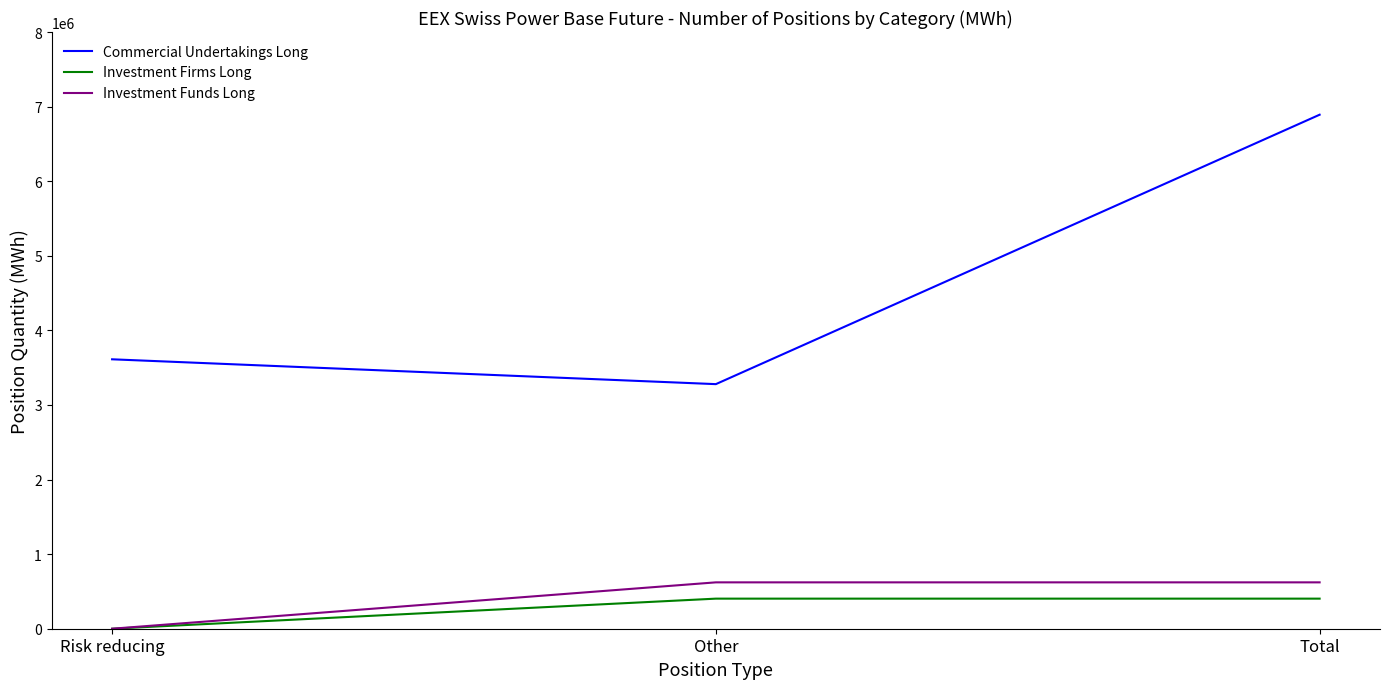

Is the value of Commercial Undertakings Long at Total greater than the value of Investment Firms Long at Total?

Yes